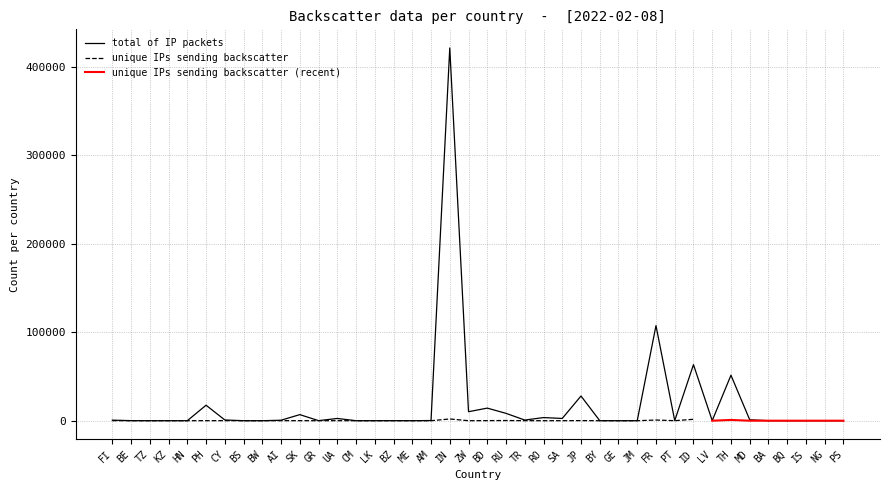

Reading left to right, list all the values displayed in this chart.

630	77	5	21	4	17505	839	2	2	544	6870	88	2538	2	13	59	2	193	421018	10163	14221	8317	727	3526	2558	27890	36	6	6	107407	92	63300	97	51386	1047	34	1	10	8	2